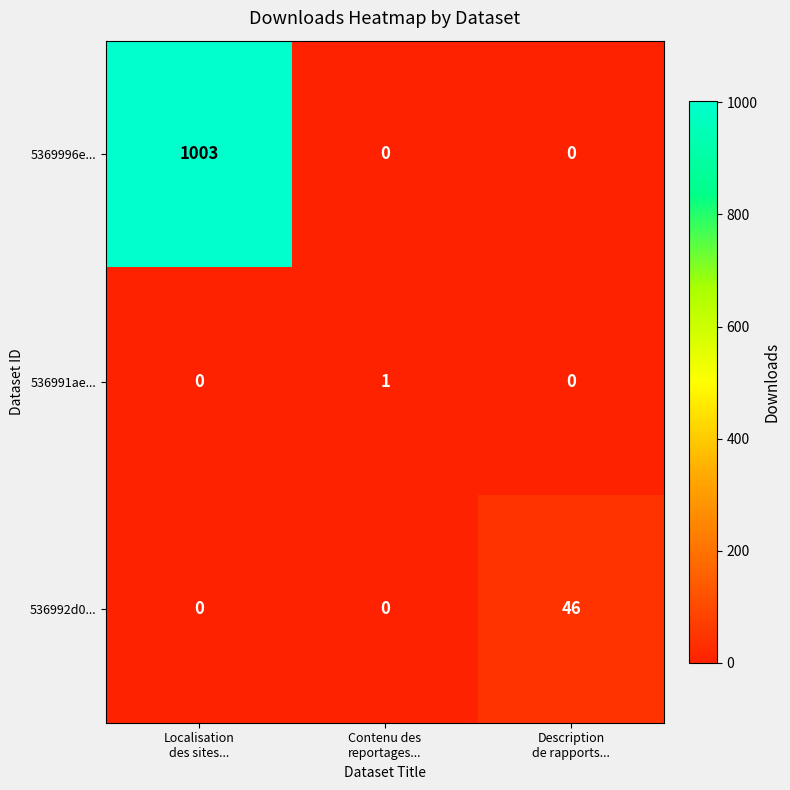

What is the difference between the maximum and minimum values in the 5369996e... series?

1003